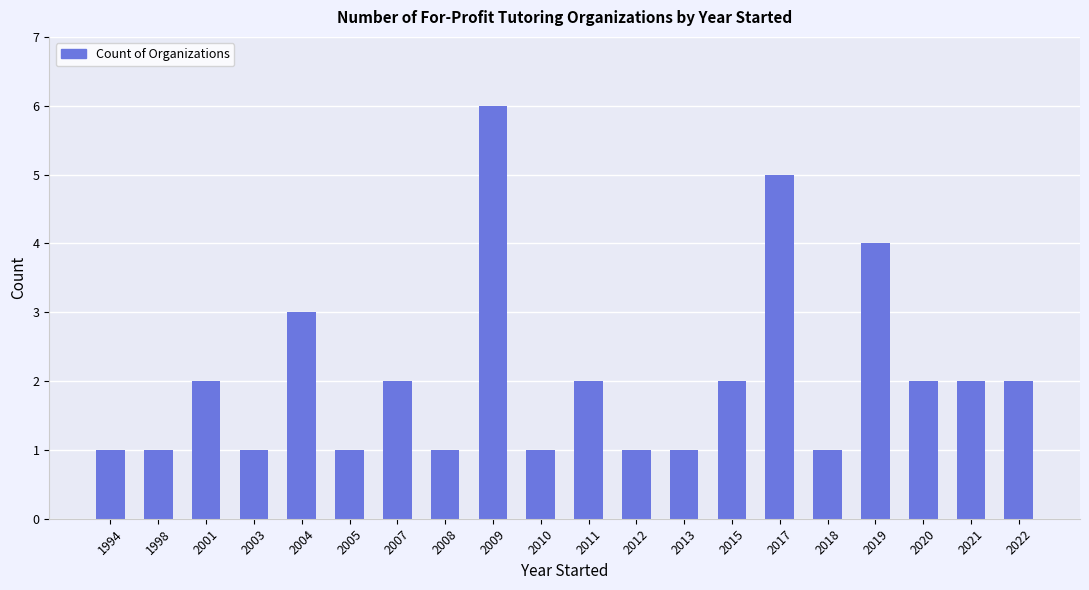

Count the number of data series in this chart.

1